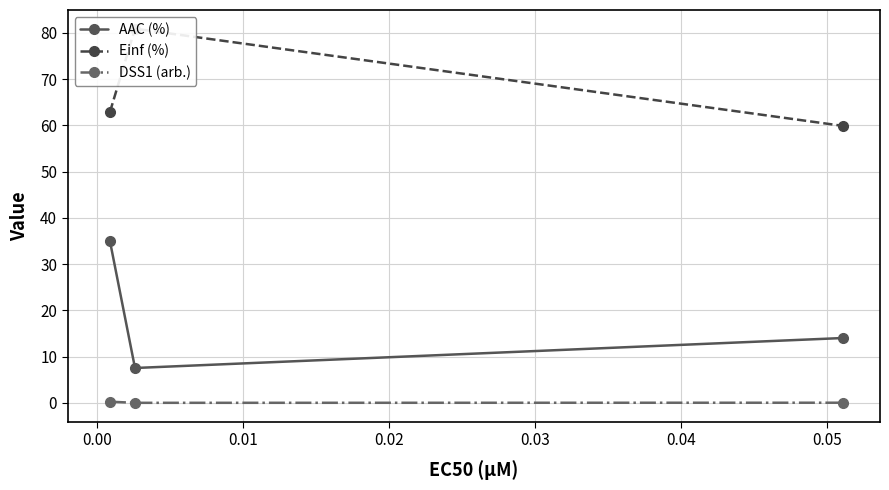

What is the maximum value for AAC (%)?

35.0